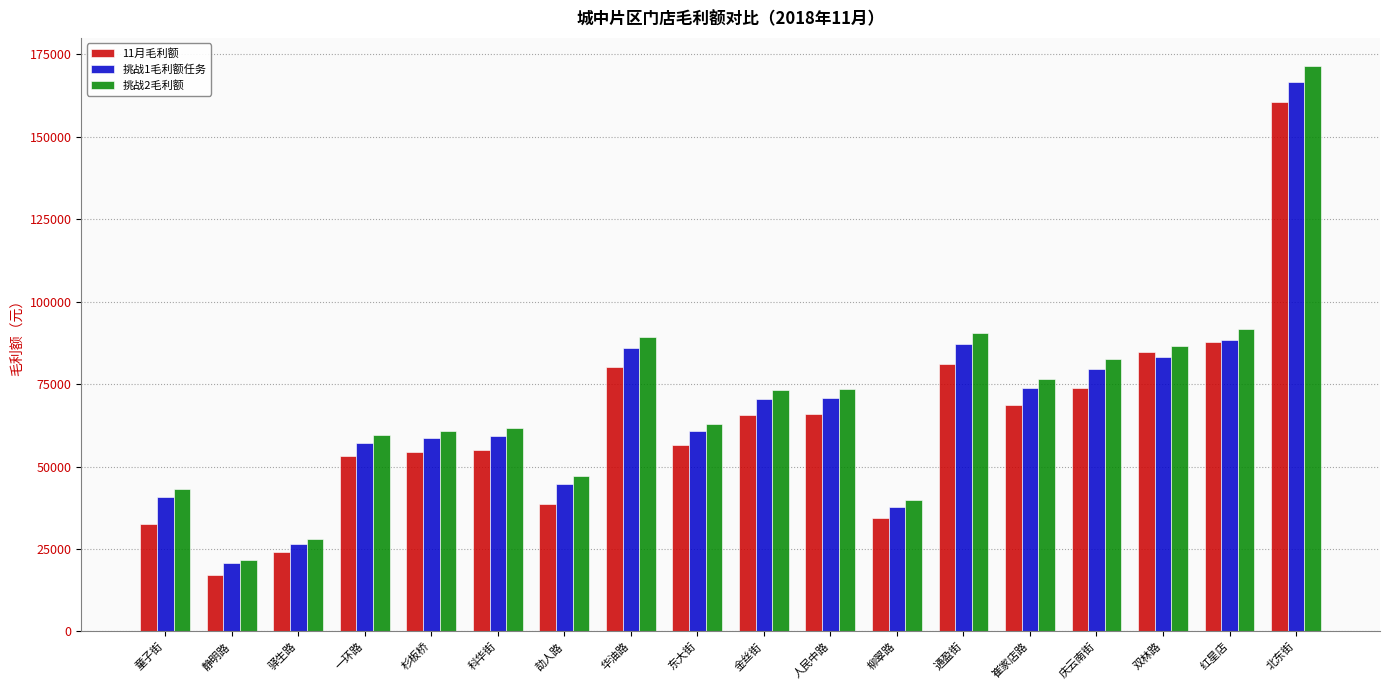

List the series in order of their overall mean, highest first.

挑战2毛利额, 挑战1毛利额任务, 11月毛利额